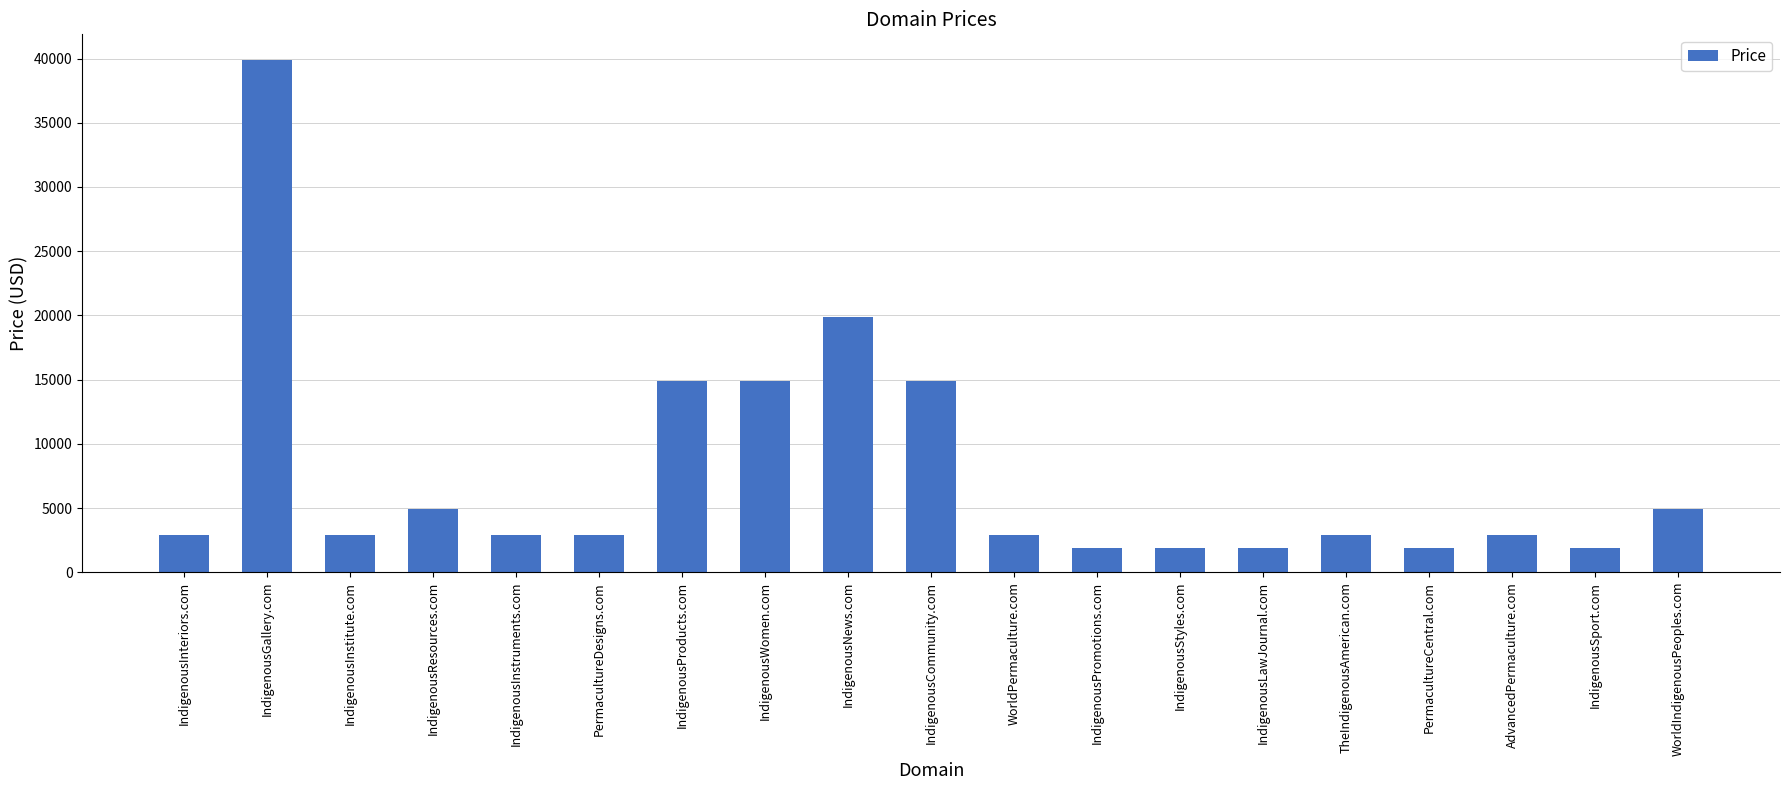

What value does the data have at IndigenousStyles.com, to the nearest 10?

1890